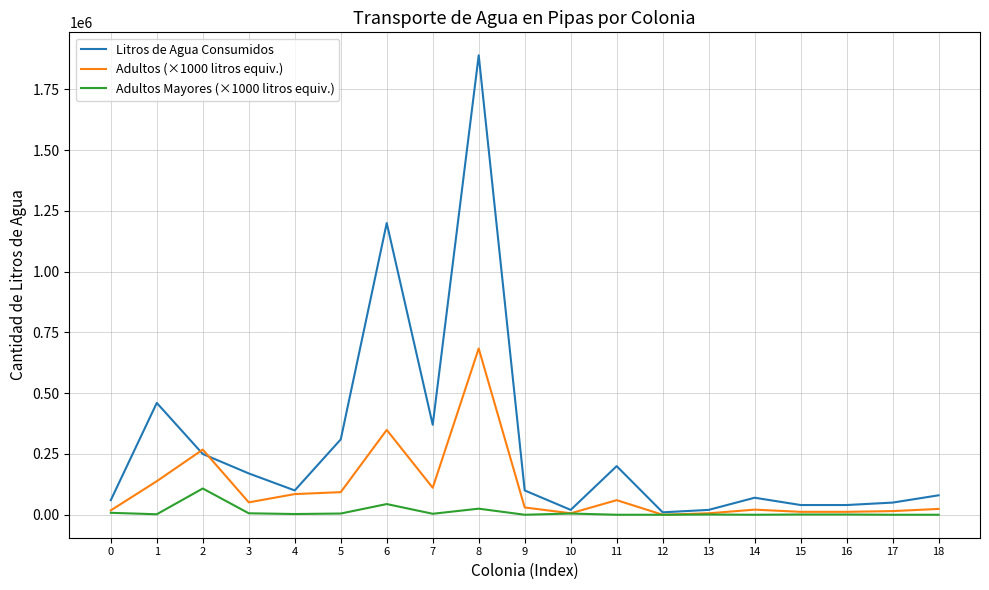

What is the greatest value displayed?

1890000